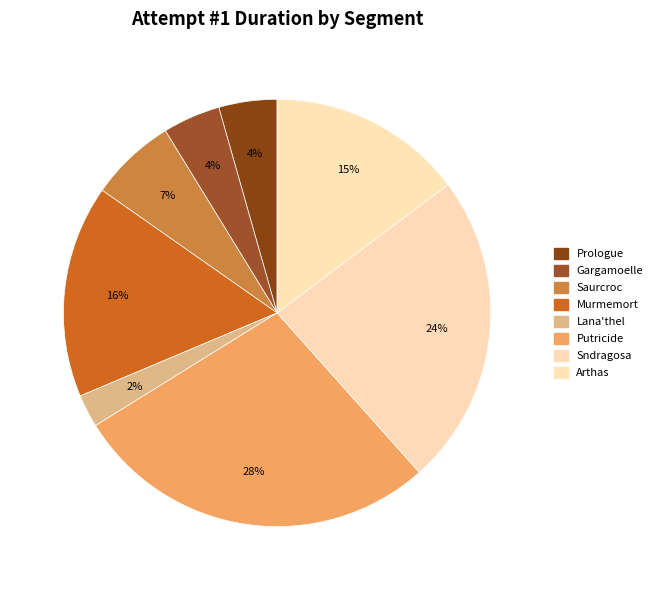

Is it true that Murmemort is 25% of the pie?

False